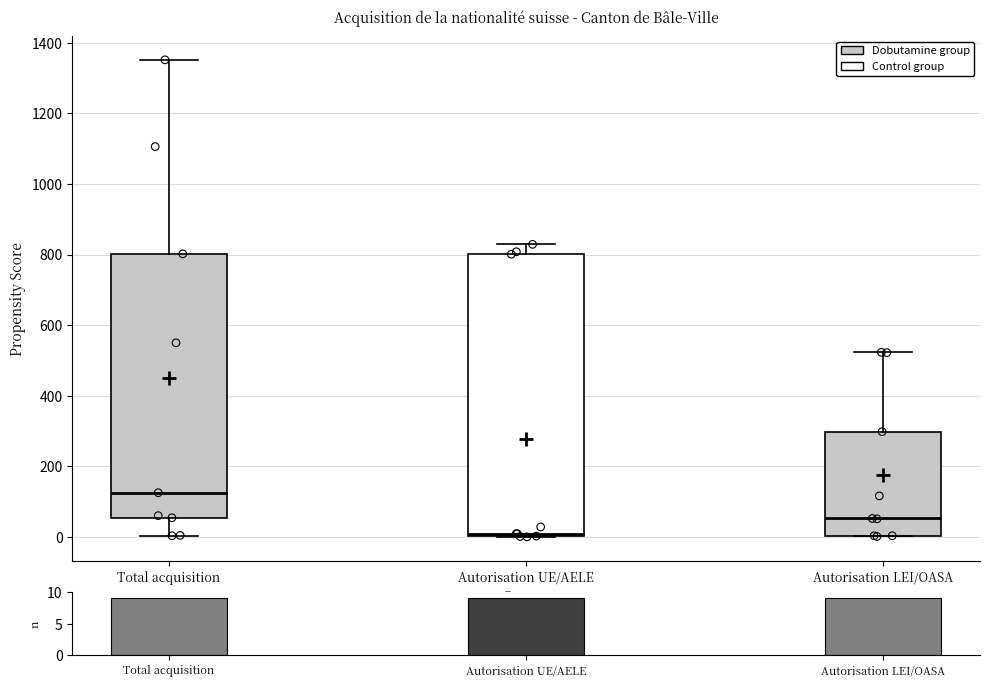

Reading left to right, transcribe this box plot: for each box, give where its median line is, the range the box spans, and where its two whiskers end, as read against the y-axis. The values are not printed on the chart, so give them approximately, as read against the axis.

Total acquisition: median 120, box 60 to 800, whiskers 0 to 1360
Autorisation UE/AELE: median 0 (just above the box's lower edge), box 0 to 800, whiskers 0 to 820
Autorisation LEI/OASA: median 60, box 0 to 300, whiskers 0 to 520